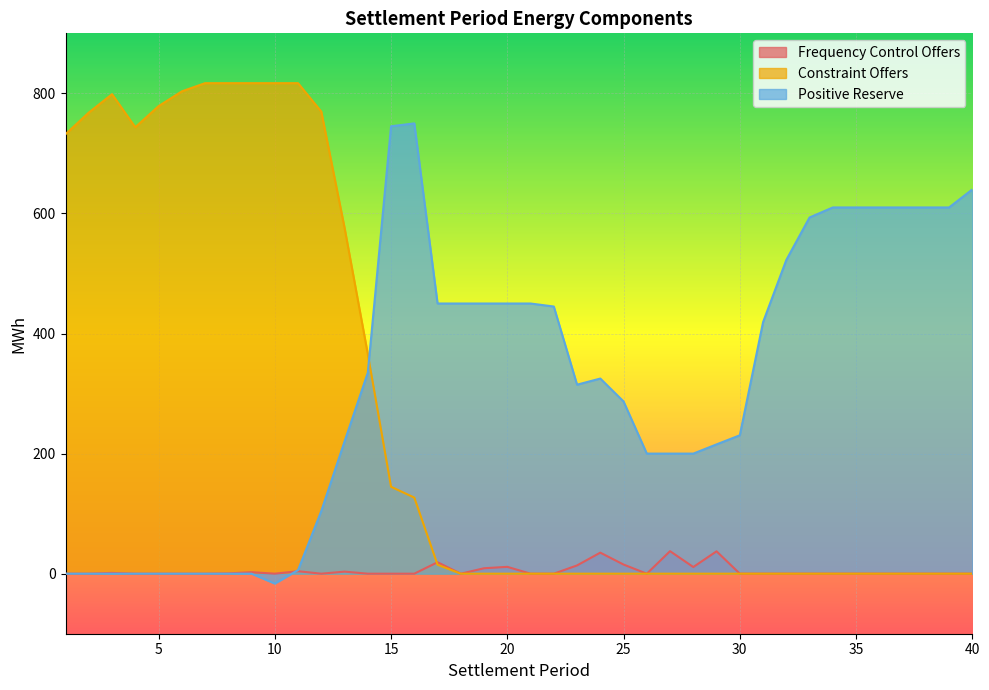

What is the difference between the highest and lowest values at 17?

435.1